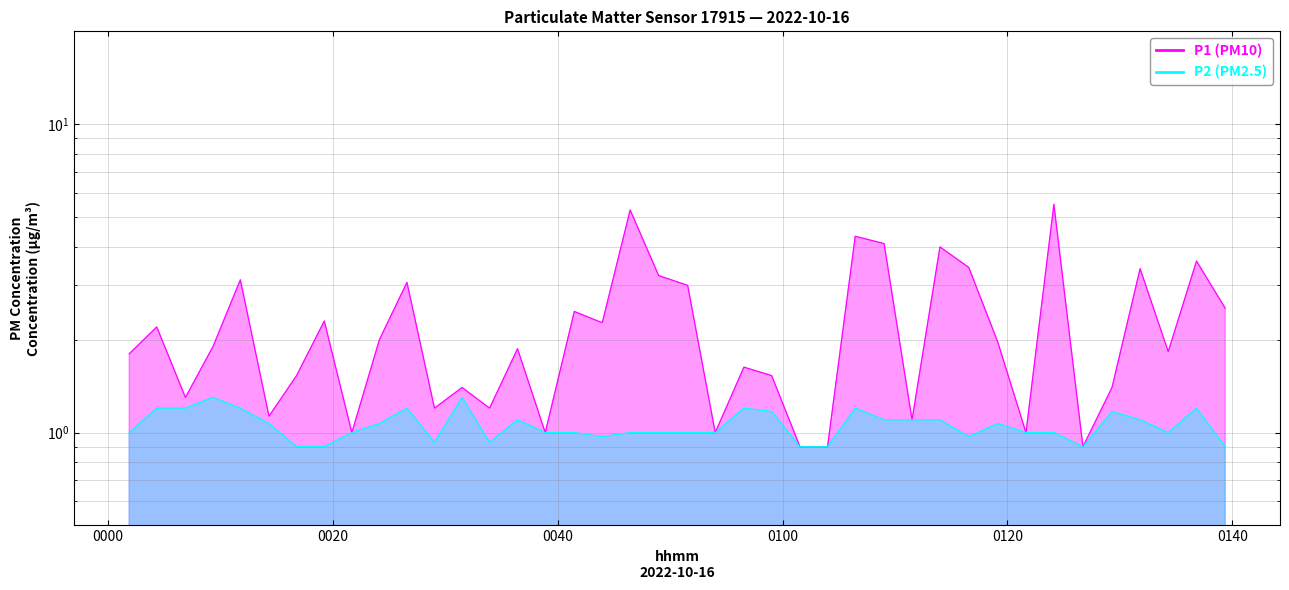

Reading left to right, list all the values displayed in this chart.

P1: 1.8	2.2	1.3	1.9	3.1	1.1	1.5	2.3	1.0	2.0	3.1	1.2	1.4	1.2	1.9	1.0	2.5	2.3	5.3	3.2	3.0	1.0	1.6	1.5	0.9	0.9	4.3	4.1	1.1	4.0	3.4	2.0	1.0	5.5	0.9	1.4	3.4	1.8	3.6	2.5
P2: 1.0	1.2	1.2	1.3	1.2	1.1	0.9	0.9	1.0	1.1	1.2	0.9	1.3	0.9	1.1	1.0	1.0	1.0	1.0	1.0	1.0	1.0	1.2	1.2	0.9	0.9	1.2	1.1	1.1	1.1	1.0	1.1	1.0	1.0	0.9	1.2	1.1	1.0	1.2	0.9